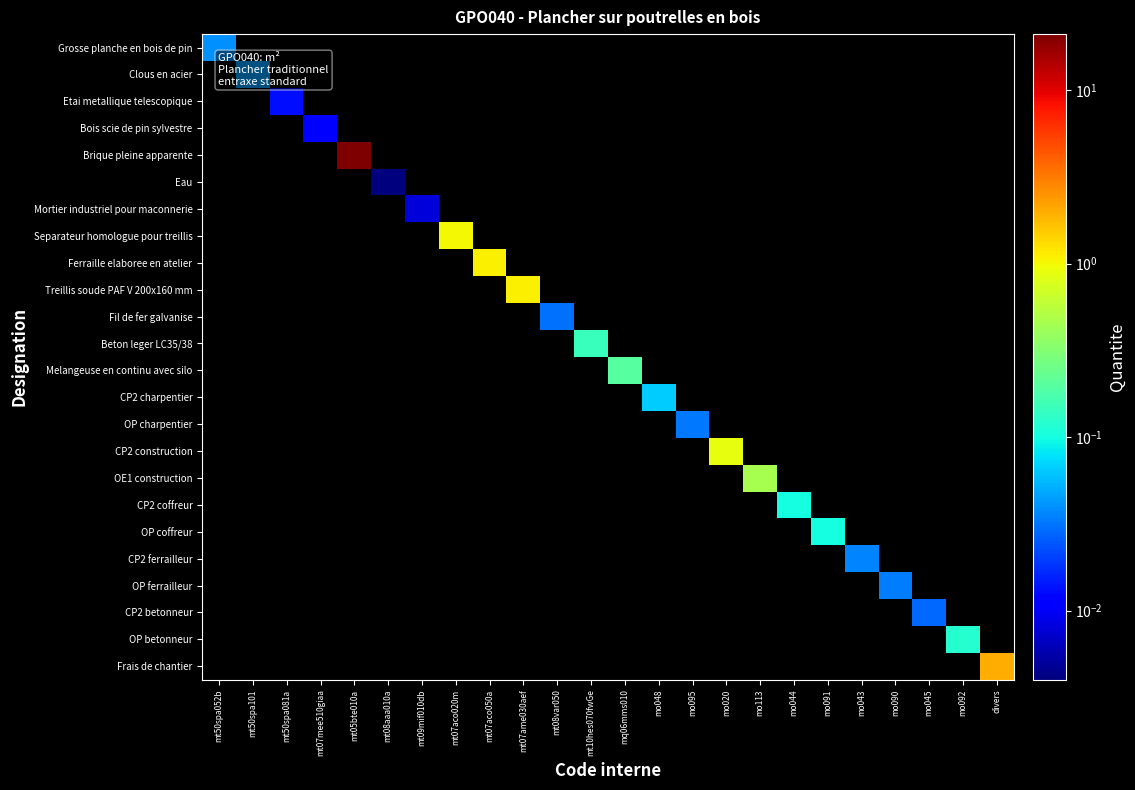

Between mt07aco020m and mt10hes070fwGe, which series saw the biggest shift?

Separateur homologue pour treillis